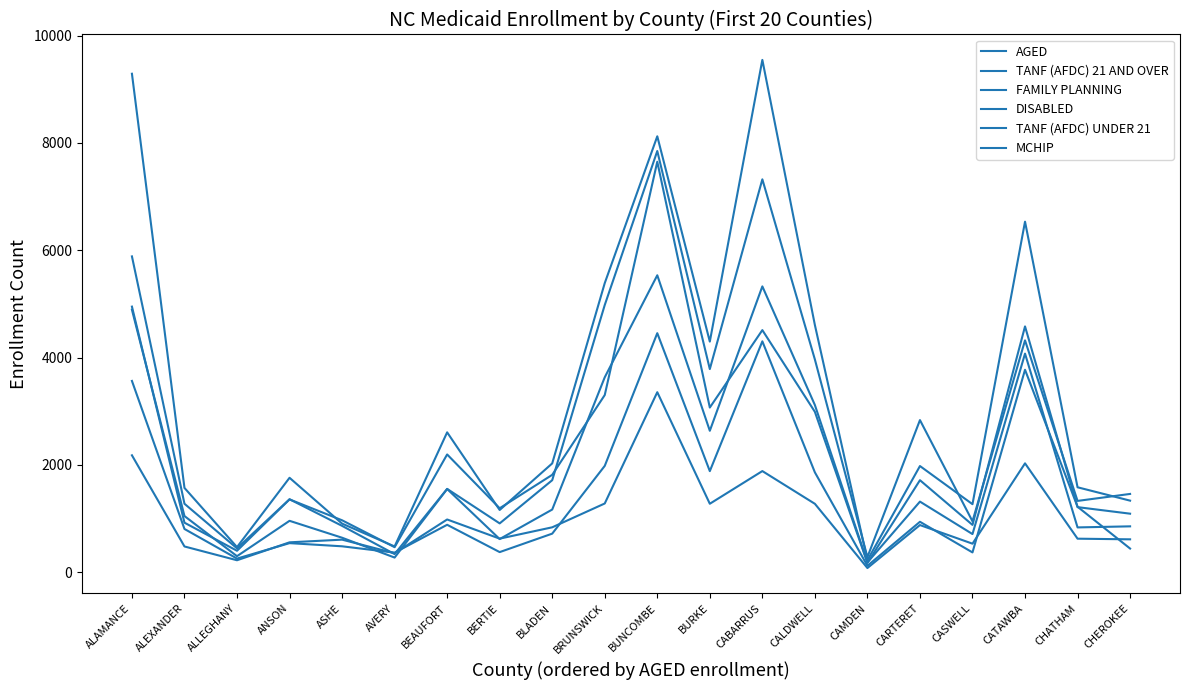

What is the average value of the FAMILY PLANNING series?

2670